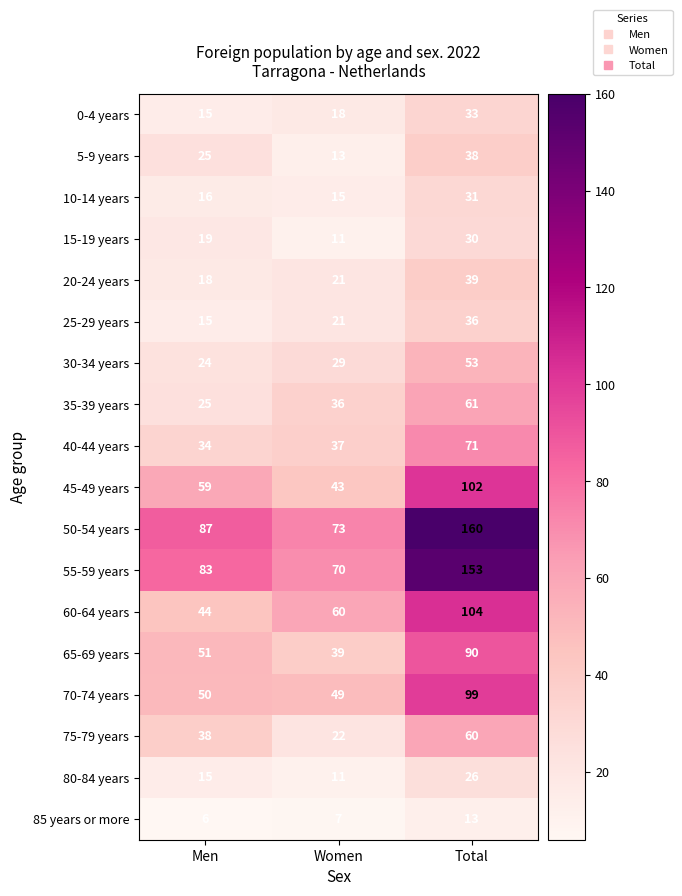

Is the value of 65-69 years at Women greater than the value of 50-54 years at Women?

No